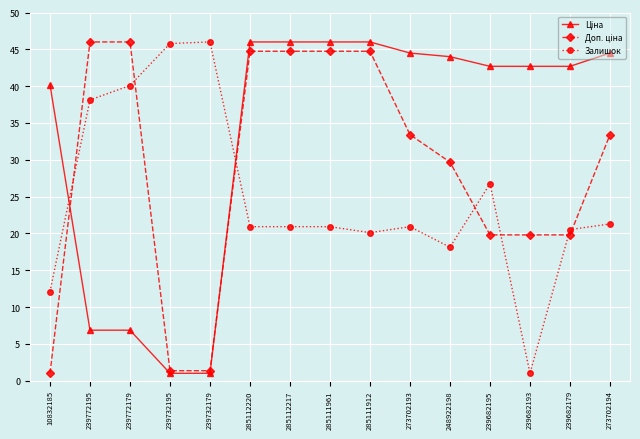

What position from the left is 285111912?

9